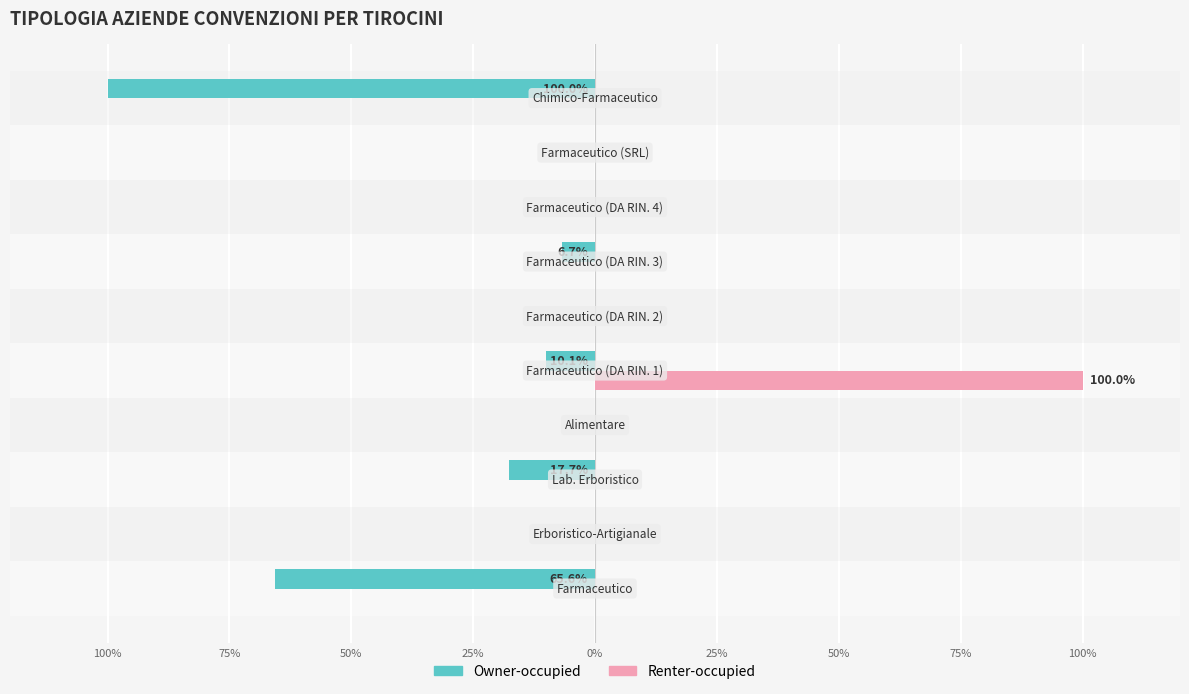

Reading left to right, what are all the values shown in this chart?

Owner-occupied: -65.6	0.0	-17.7	0.0	-10.1	0.0	-6.7	0.0	0.0	-100.0
Renter-occupied: 0.0	0.0	0.0	0.0	100.0	0.0	0.0	0.0	0.0	0.0